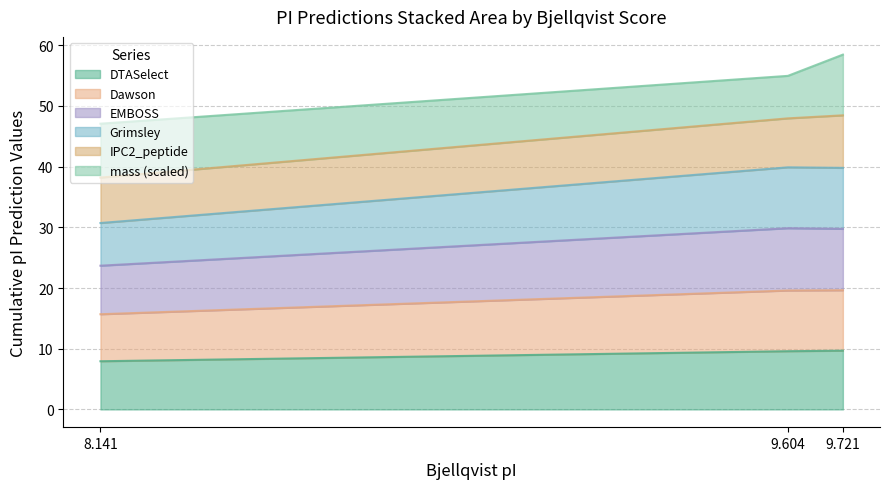

Rank the categories by EMBOSS value from lowest to highest.

8.141, 9.721, 9.604